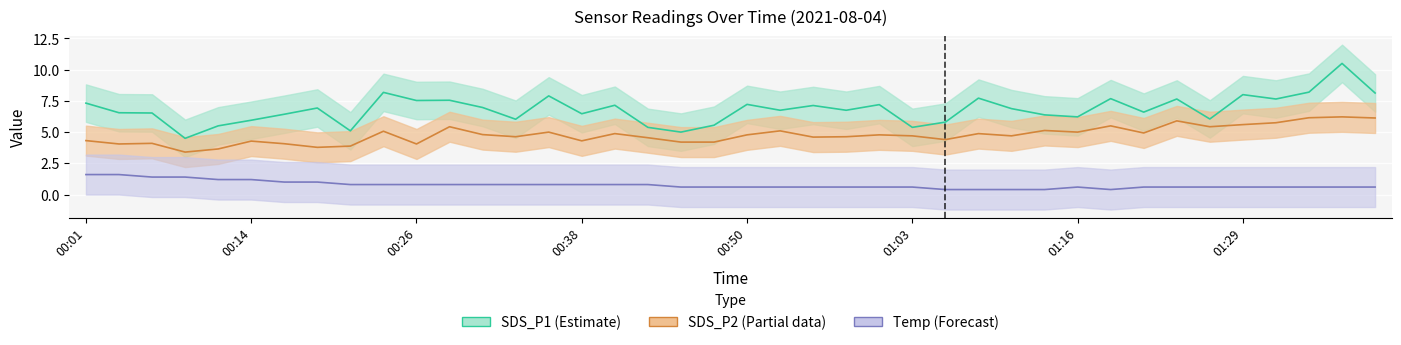

What is the sum of the Temp values at 00:04 and 01:16?

2.2